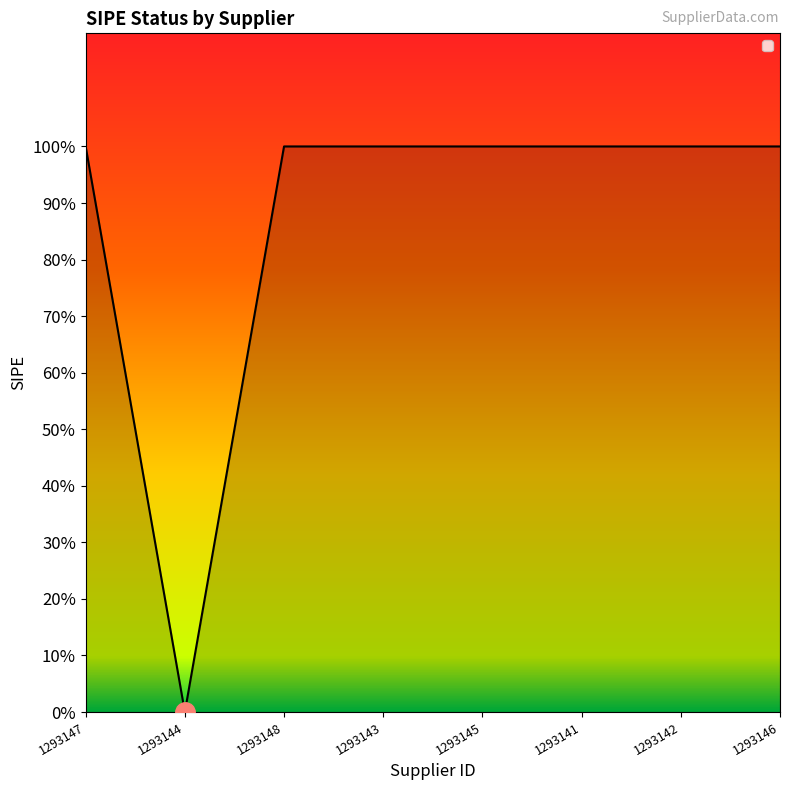

Is this an area chart (filled region under the line)?

No